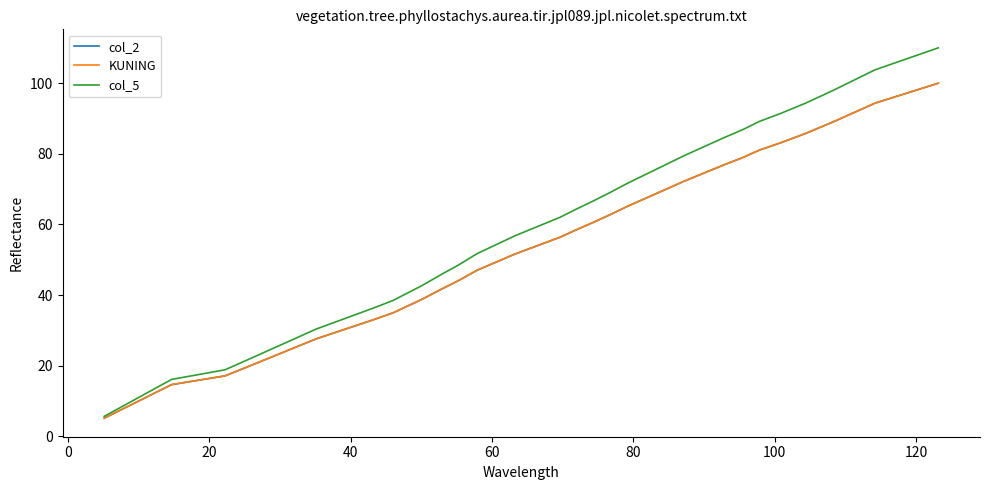

What is the maximum value shown in the chart?

110.0